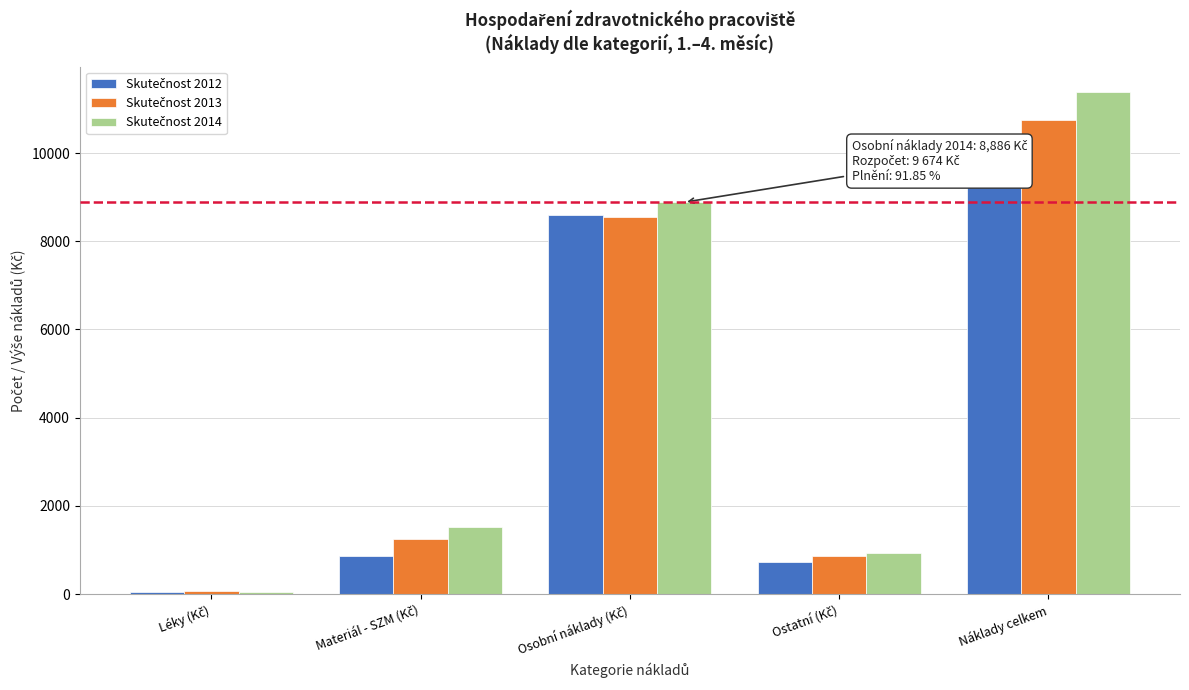

At which category is the sum across all series the highest?

Náklady celkem